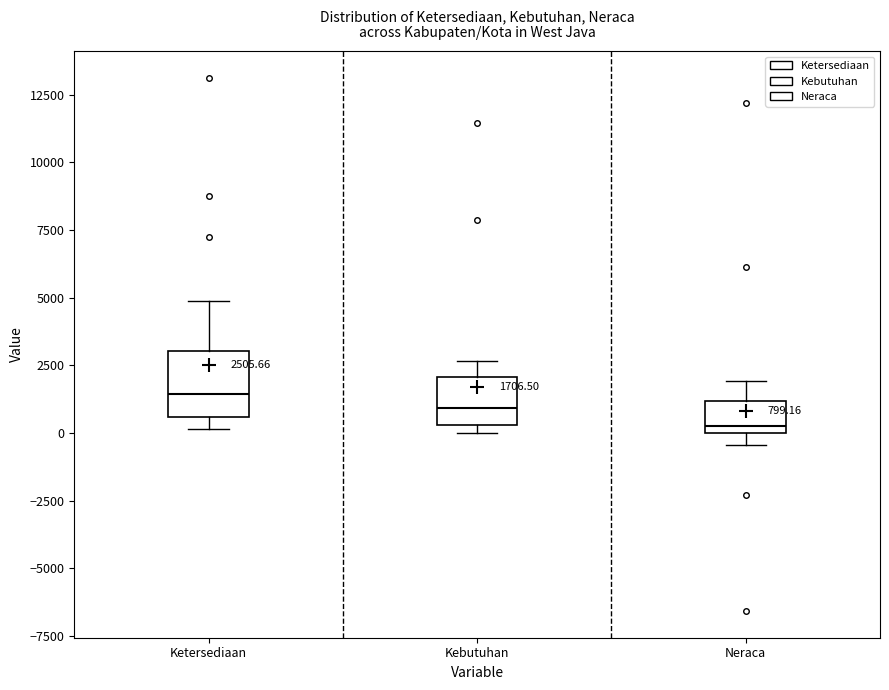

Which box is the tallest, from its lower edge to its upper edge?

Ketersediaan